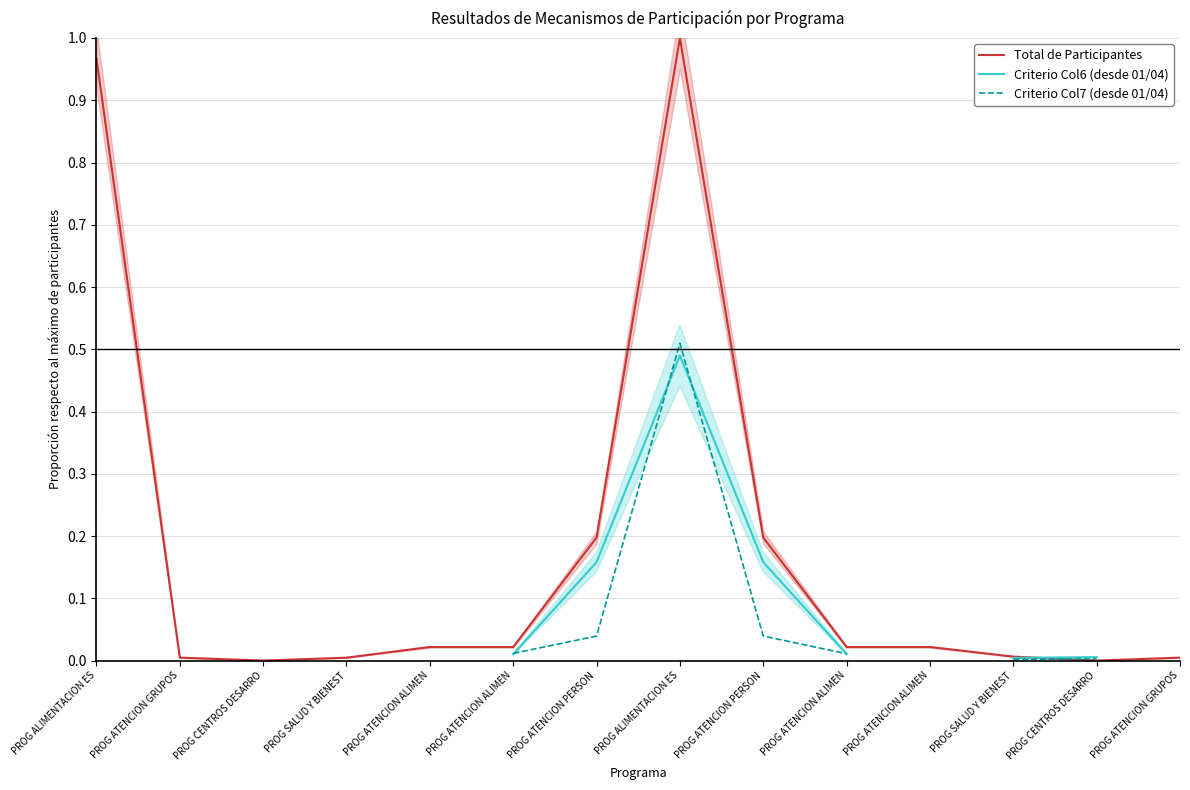

Which has a higher value, PROG ATENCION ALIMEN or PROG ATENCION PERSON?

PROG ATENCION PERSON